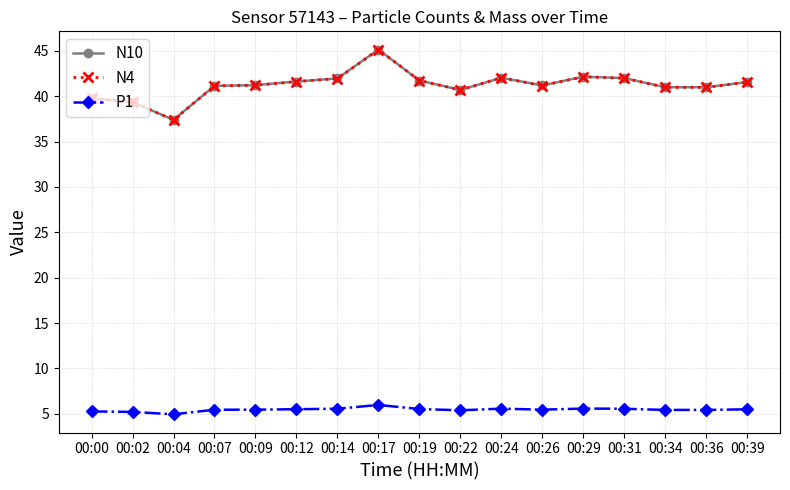

At how many categories does at least one series exceed 34?

17